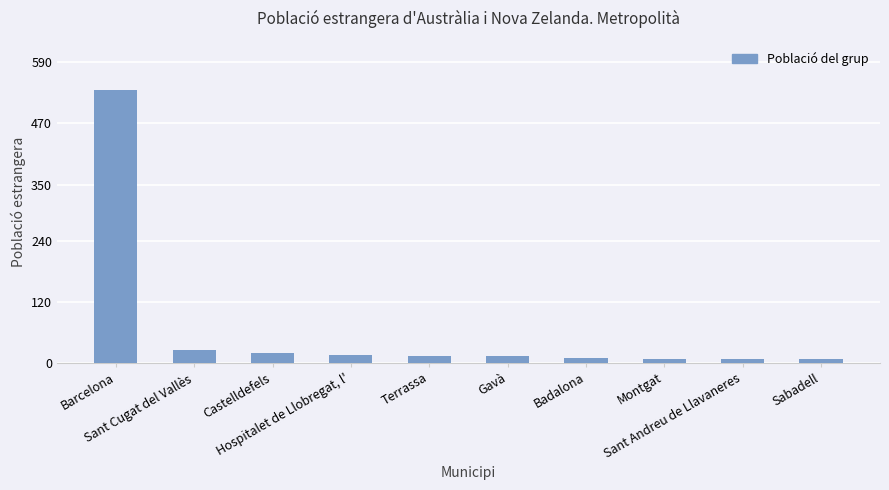

At which category does the chart reach its peak across all series?

Barcelona